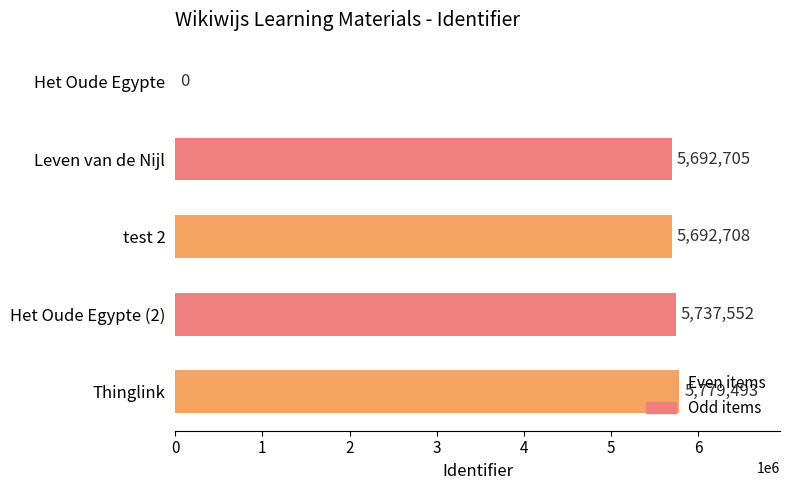

The value at Het Oude Egypte (2) is 8622437. True or false?

False